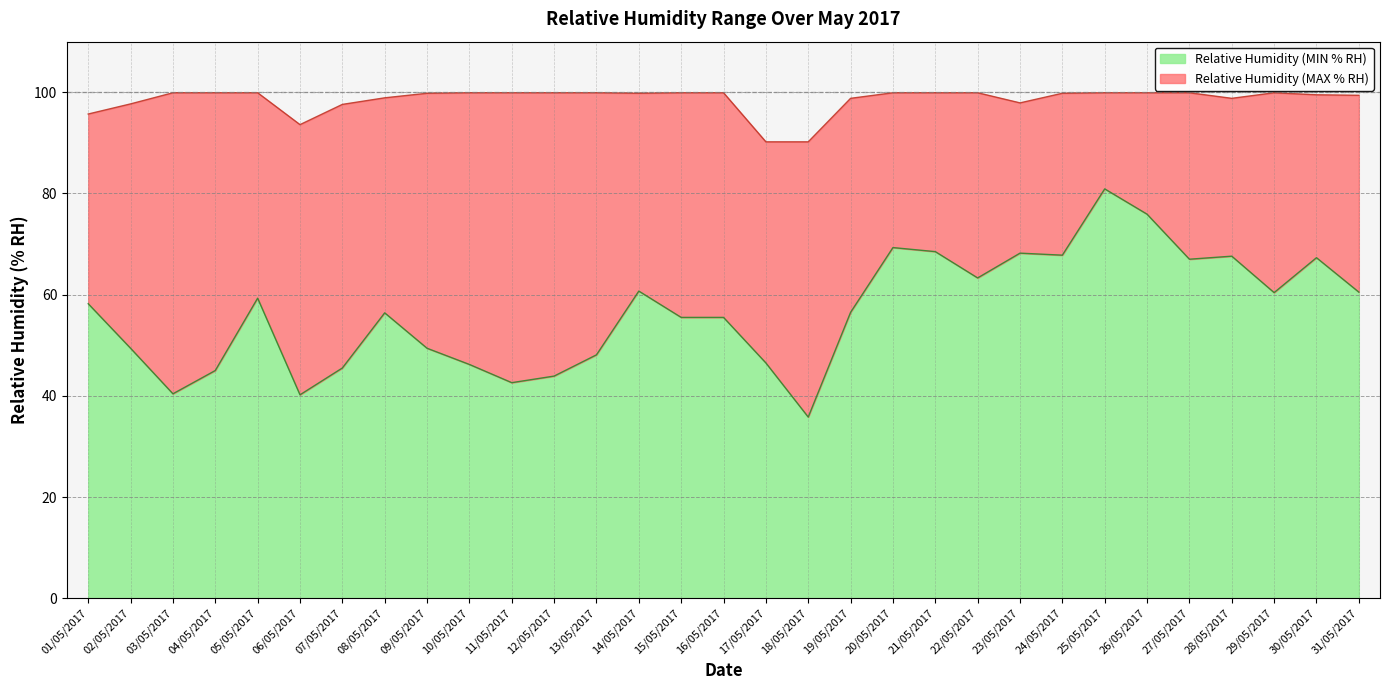

How many lines are shown in the chart?

2